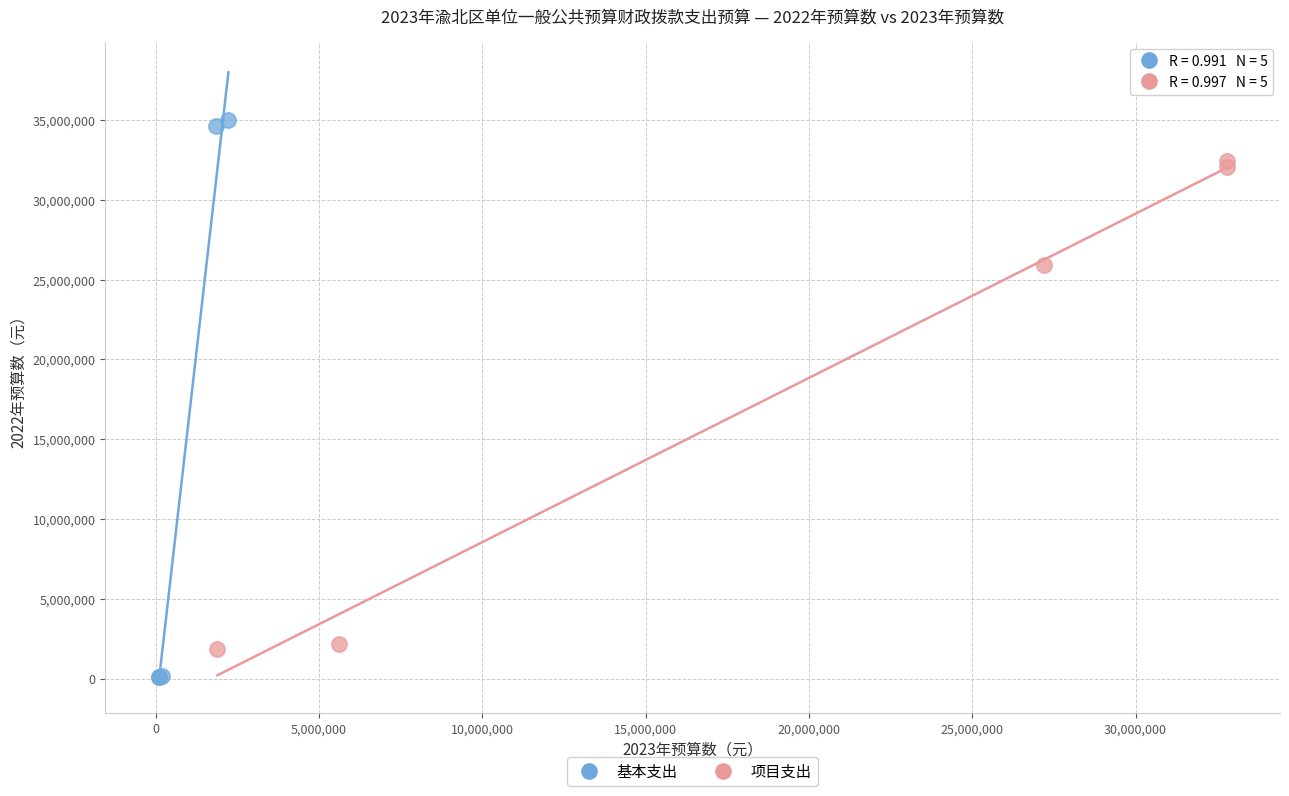

Which series reaches the maximum Y coordinate?

基本支出